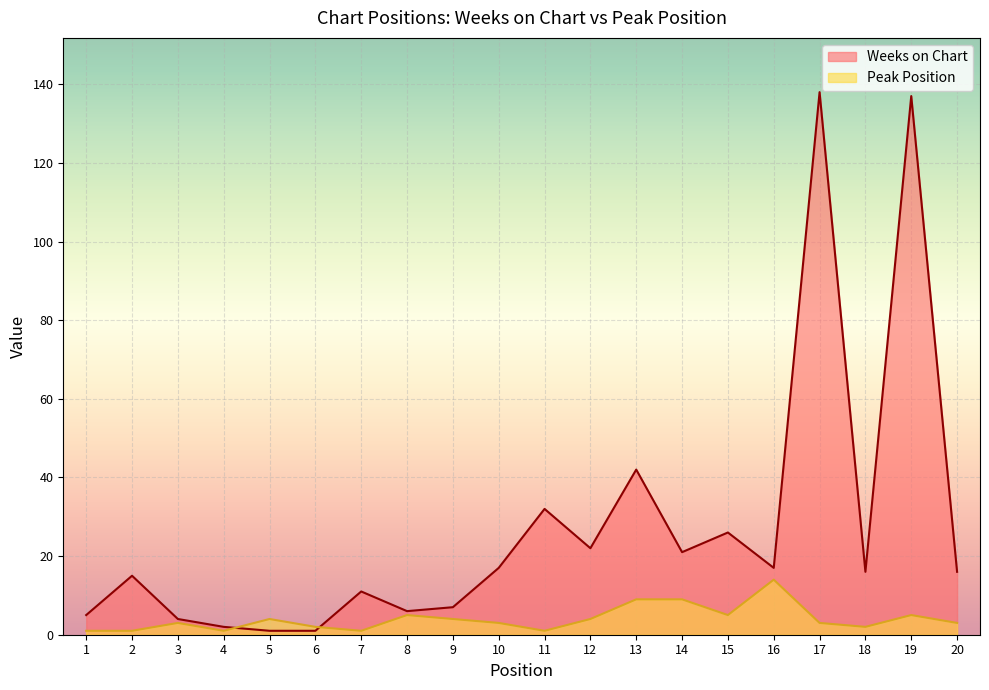

Which series has the largest total across all categories?

Weeks on Chart